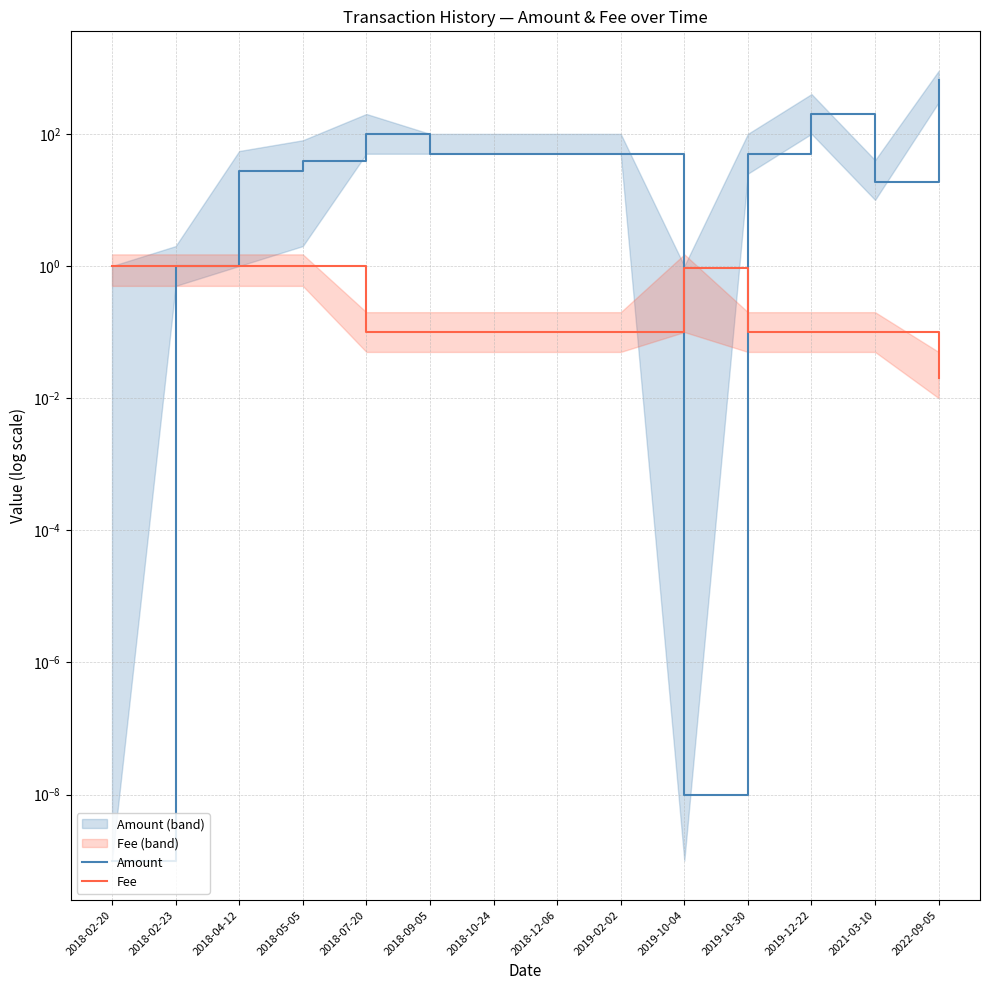

At which category is the sum across all series the highest?

2022-09-05